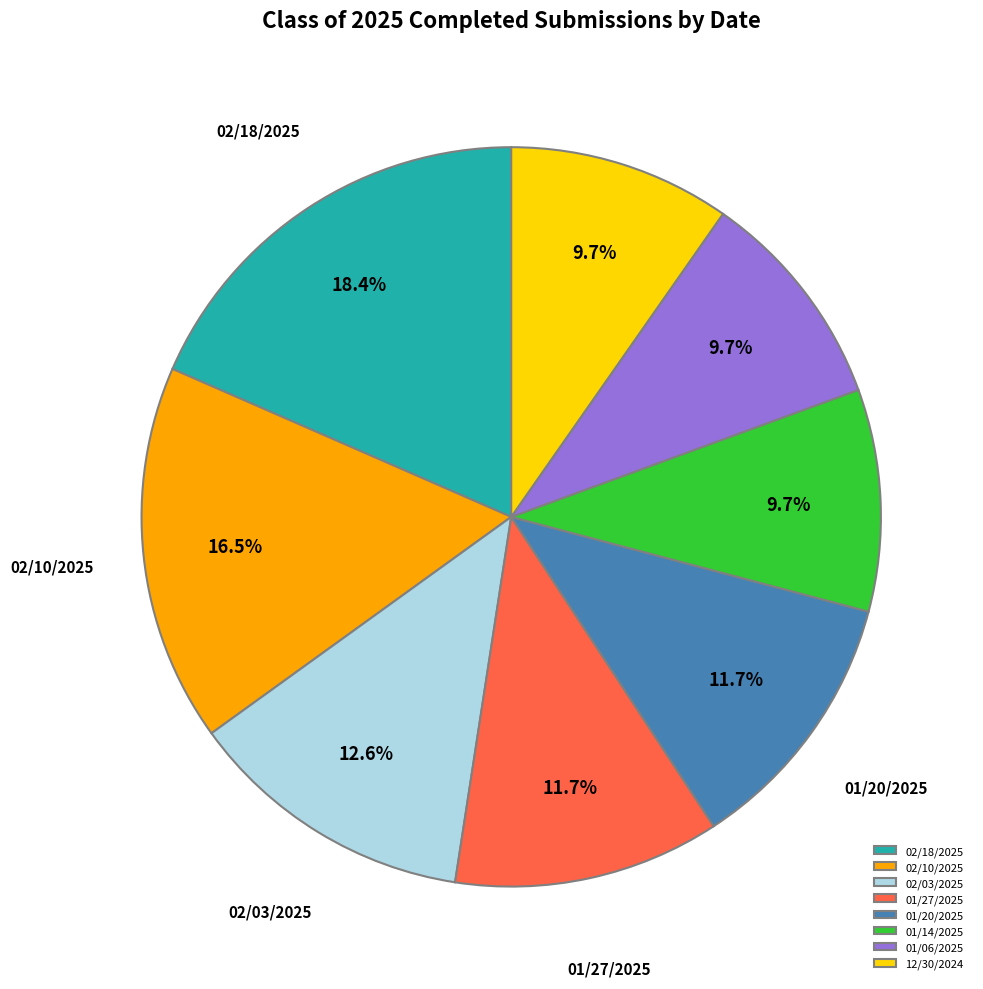

Which has a higher value, 12/30/2024 or 01/20/2025?

01/20/2025